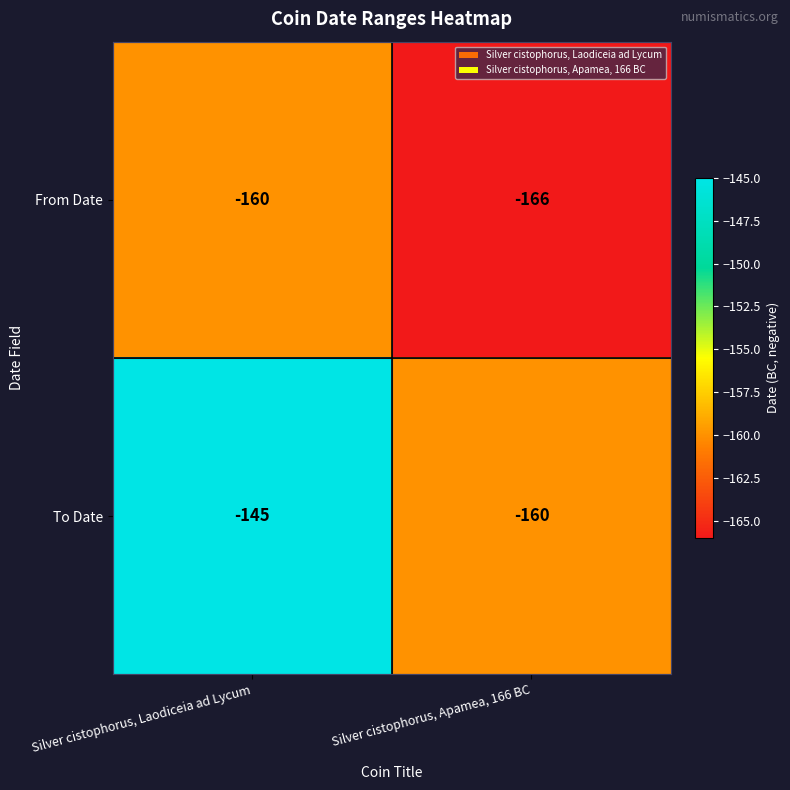

Which series has the largest range (max minus min)?

To Date